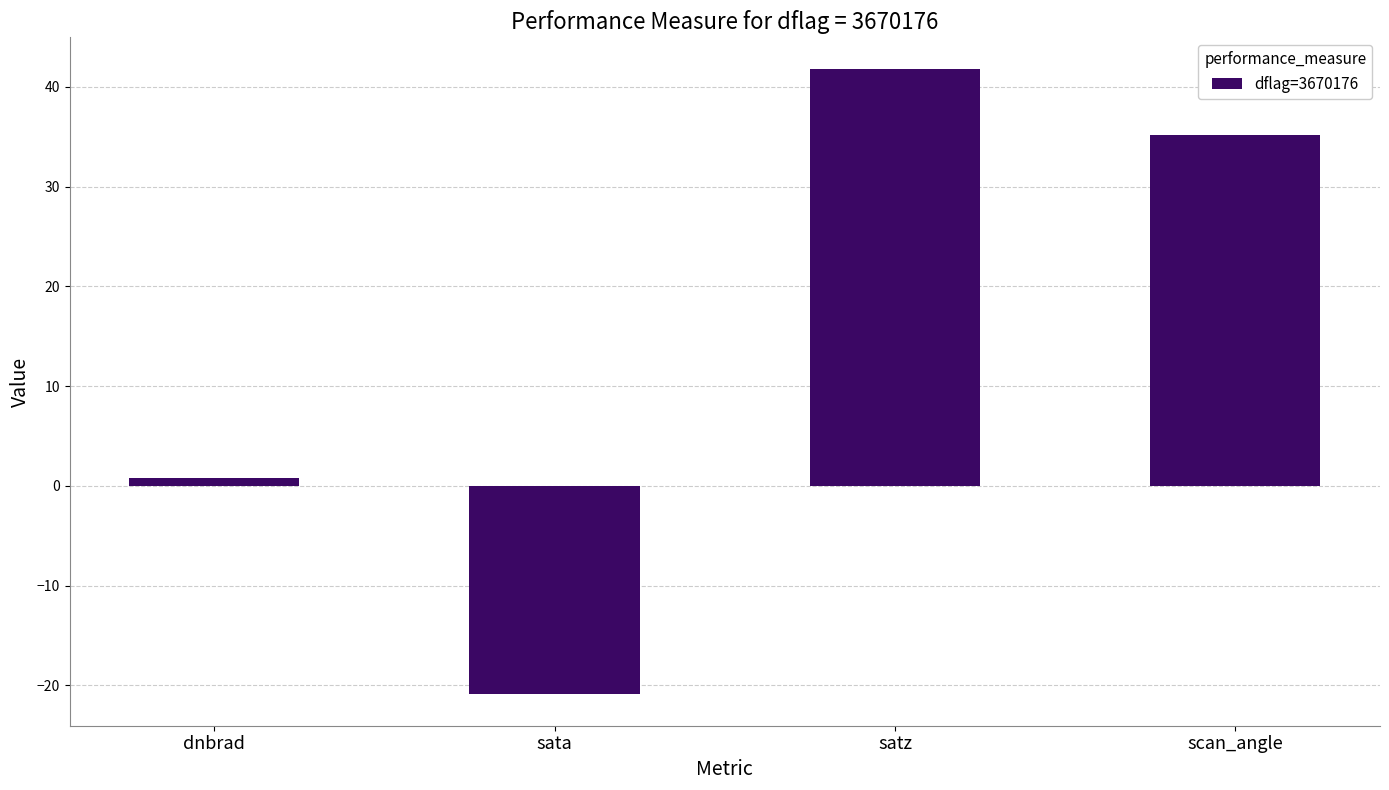

Count the number of data series in this chart.

1